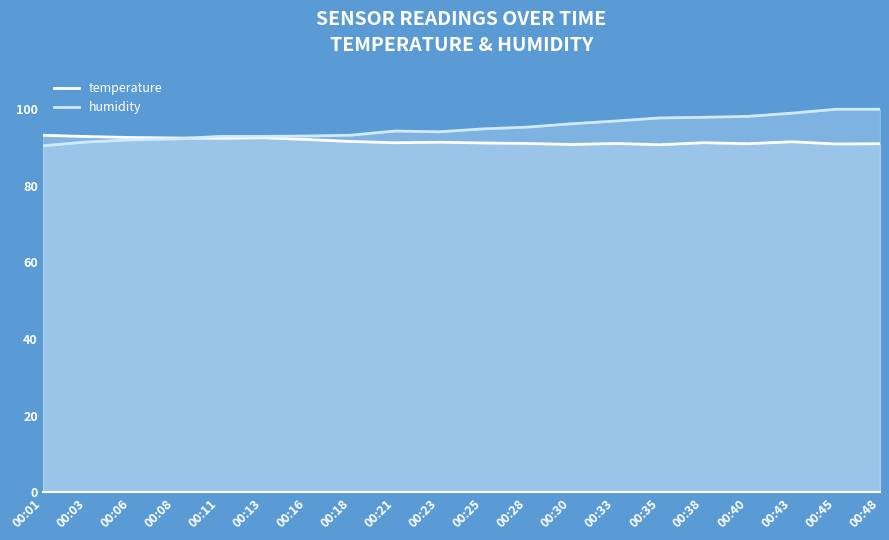

True or false: temperature has more than 1 interior local peaks.

True